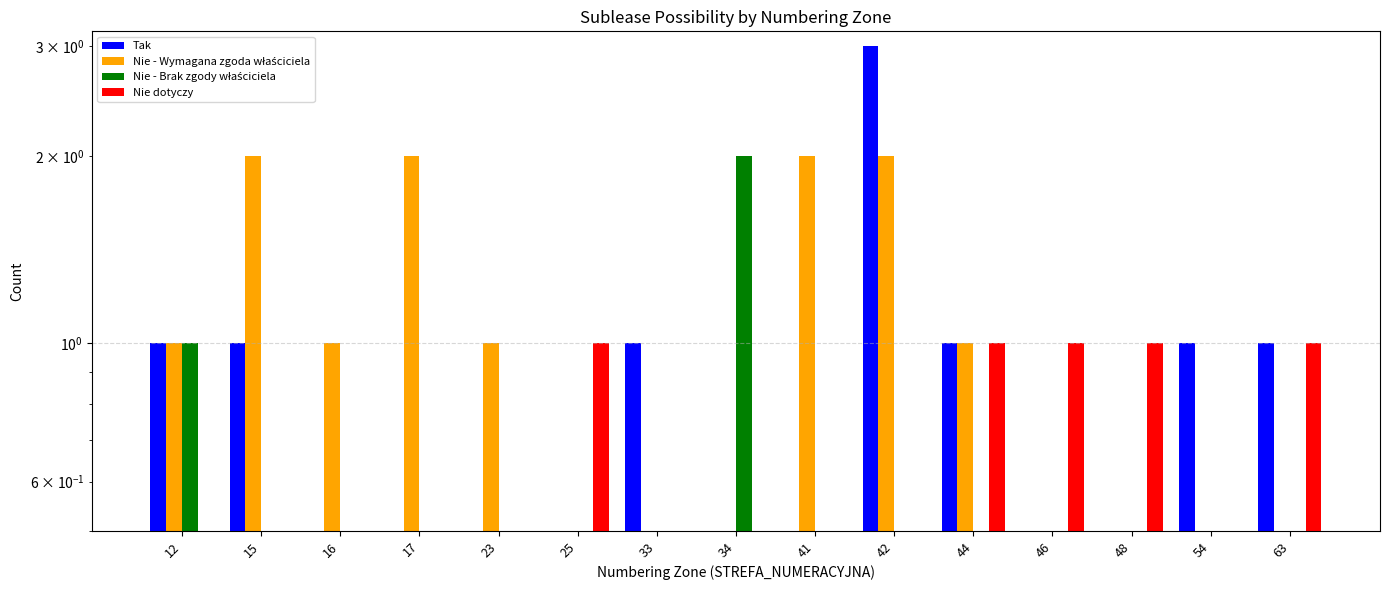

Where is Tak nearest to the value 1?

12